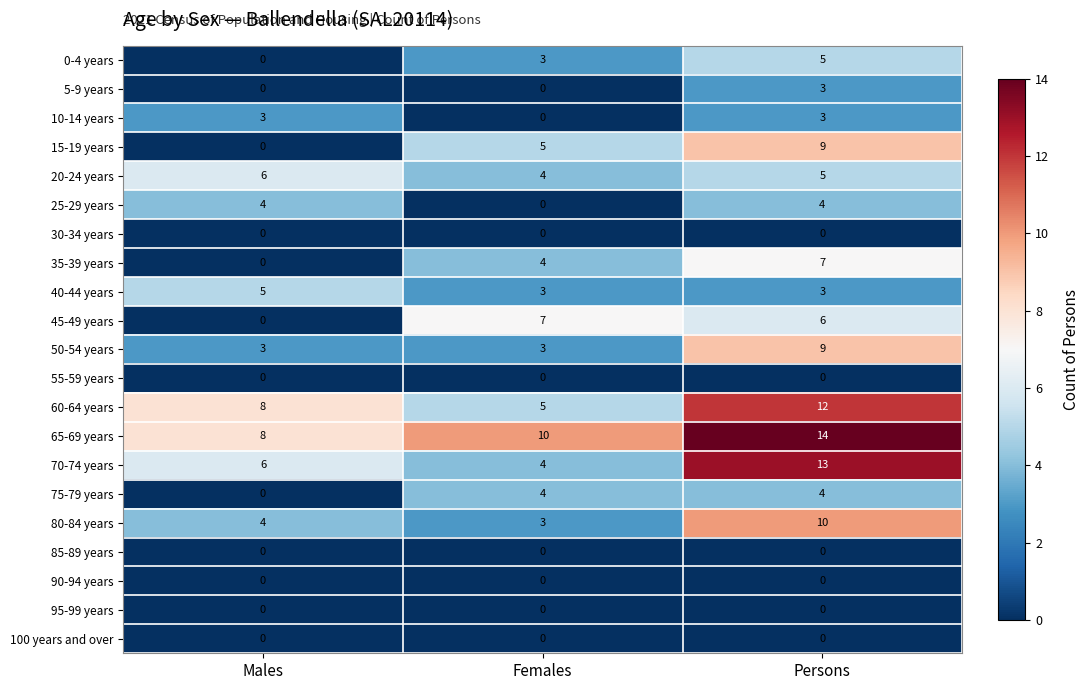

At how many categories does at least one series exceed 7?

3